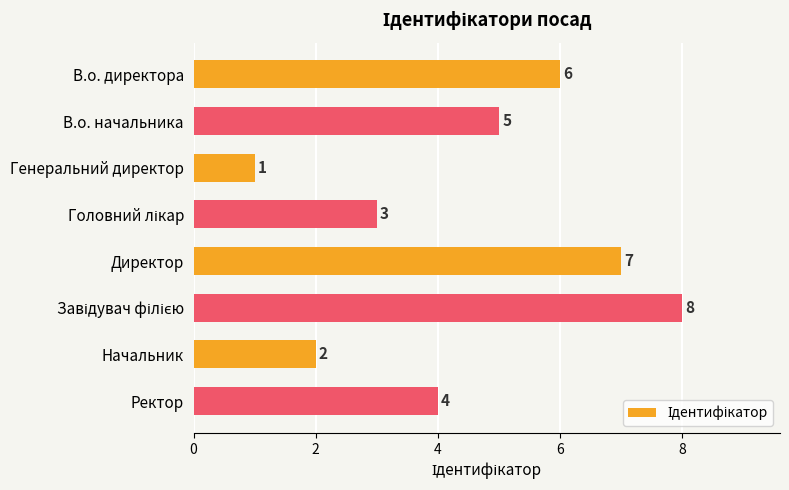

What is the maximum value shown in the chart?

8